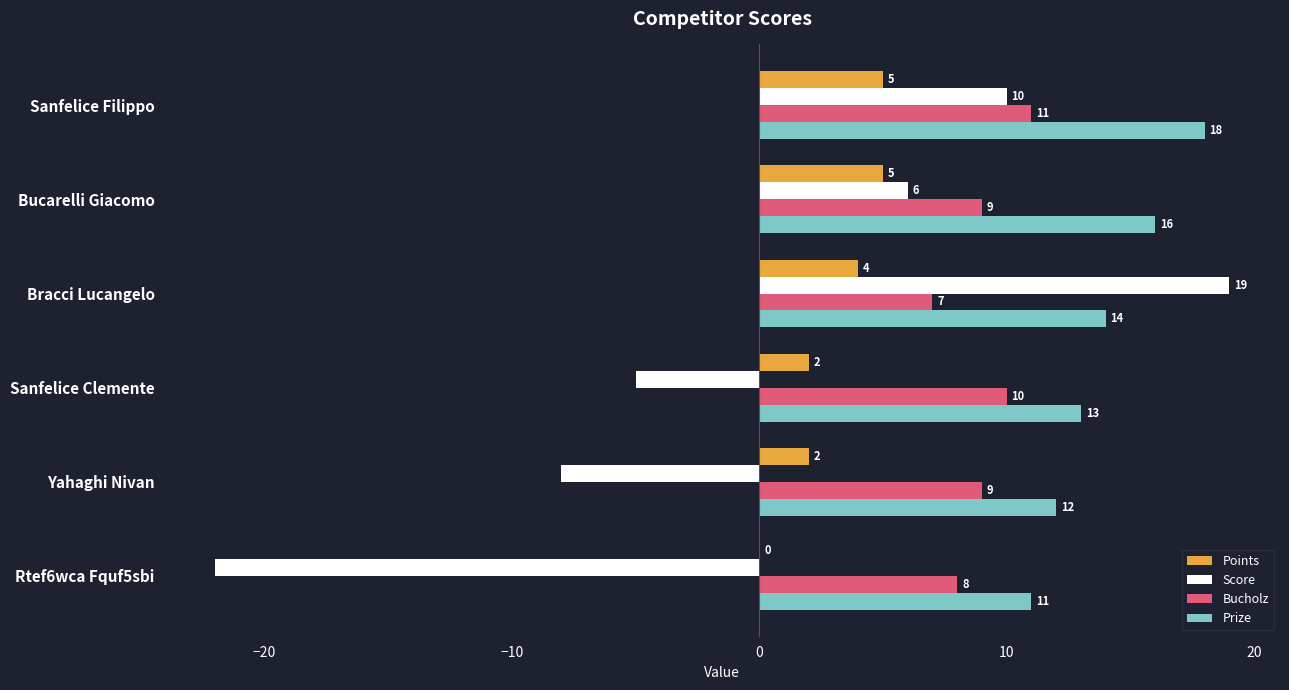

At which label is Score closest to -1?

Sanfelice Clemente